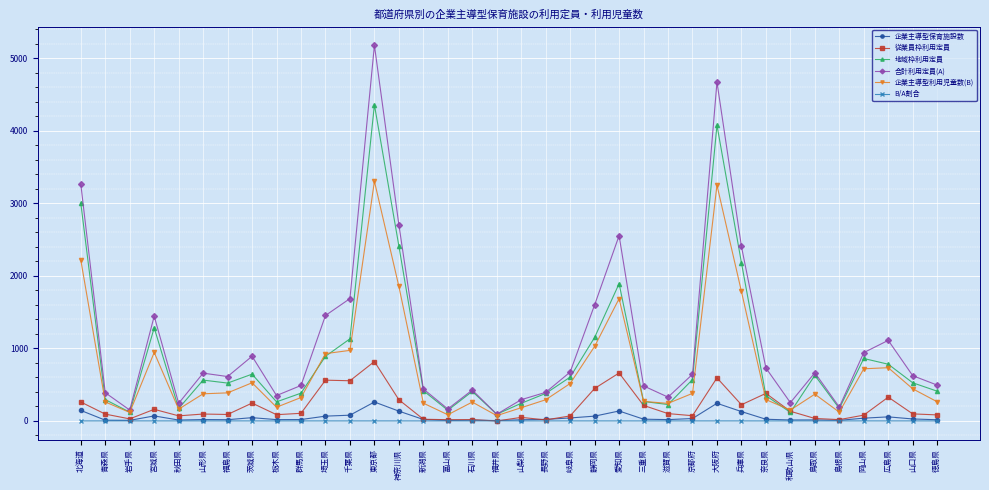

How many lines are shown in the chart?

6